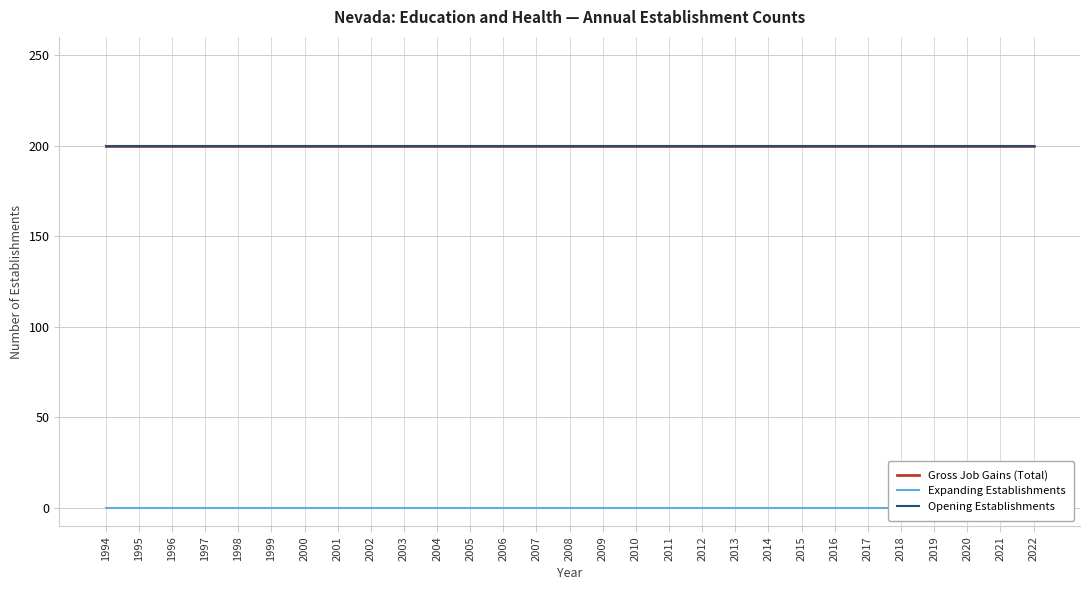

What value does the Opening Establishments series have at 2016?

200